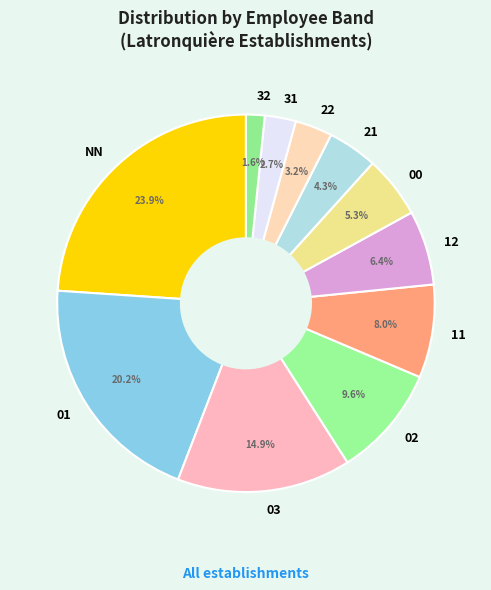

Does 02 represent more than half of the total?

No